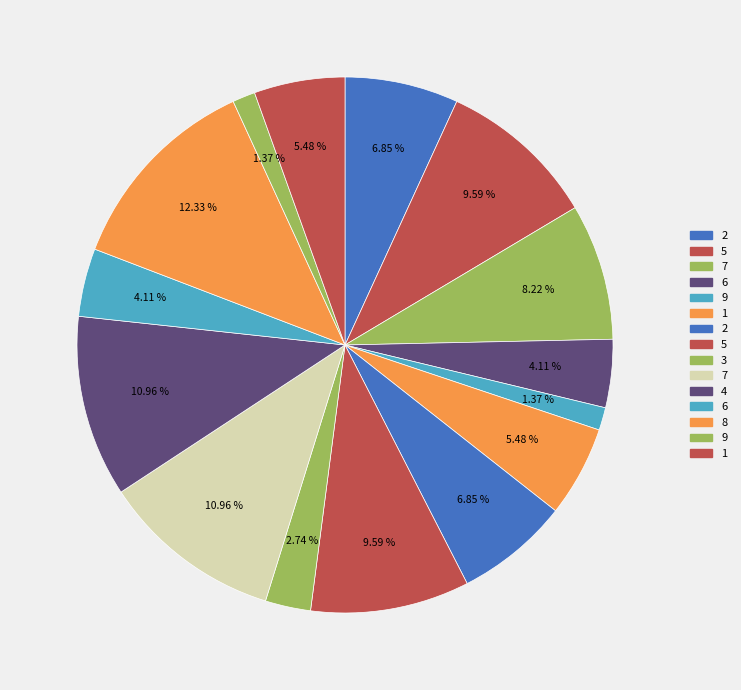

What is the smallest slice in the pie chart?

9